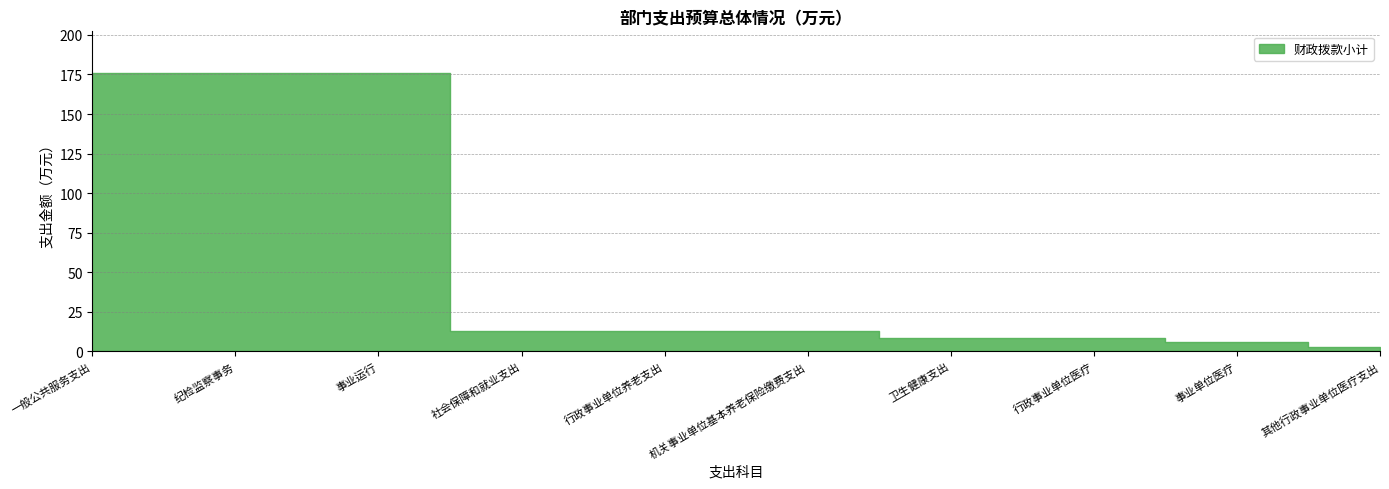

What is the sum of all values?

592.4